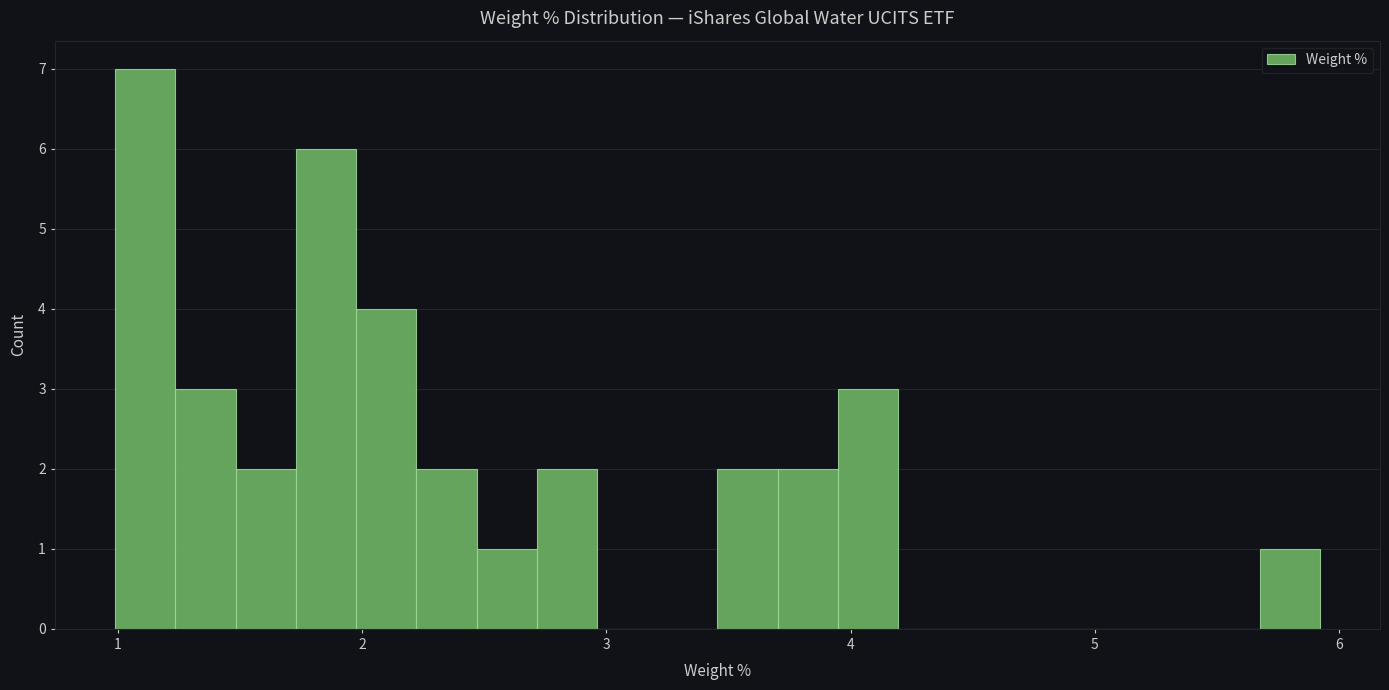

Around what value on the x-axis is the tallest bar? Give the approximate position of its centre, as read against the axis.

1.1